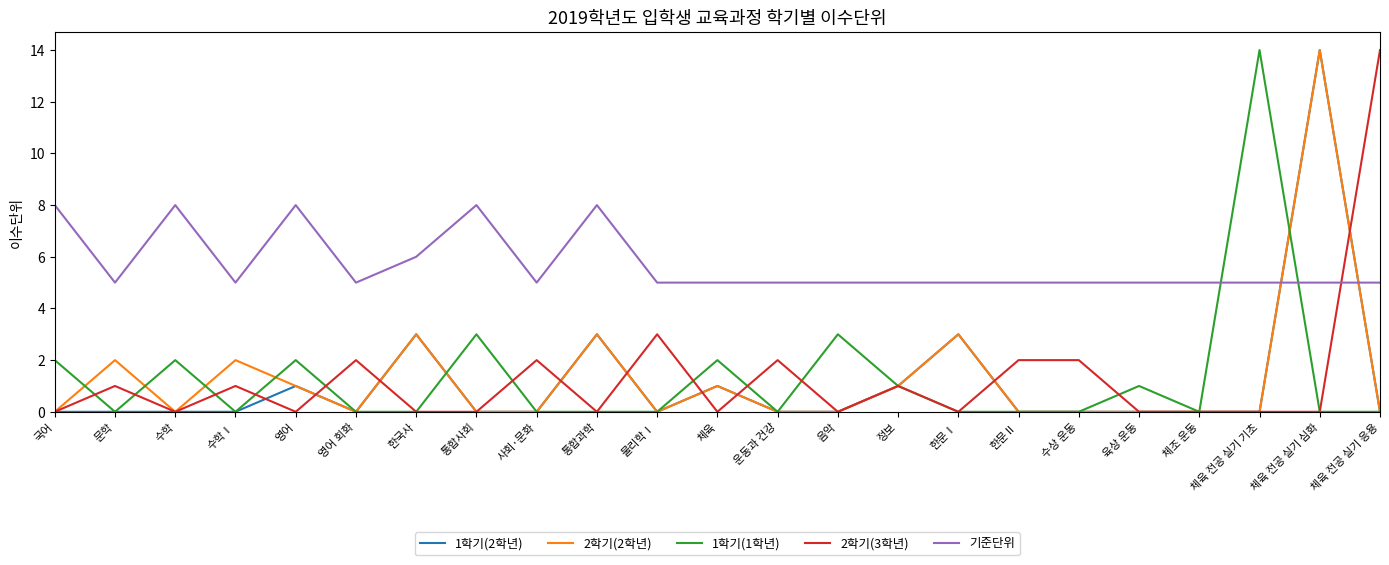

At which category is the sum across all series the highest?

체육 전공 실기 심화